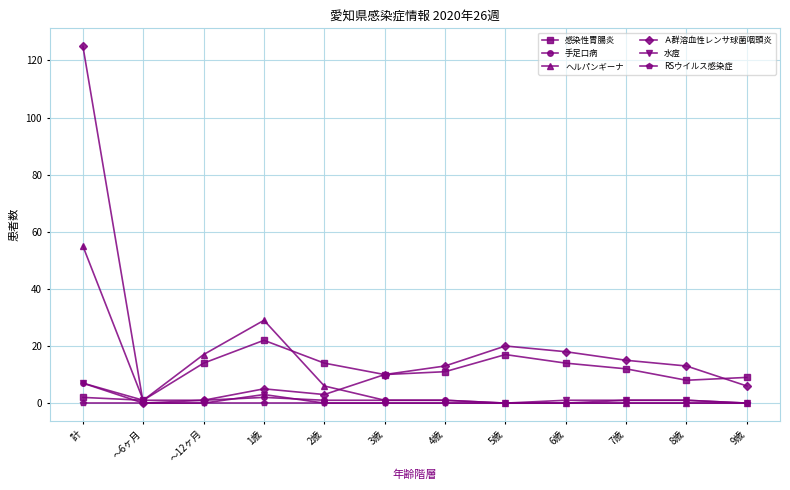

What is the total value across all series at 6歳?

33